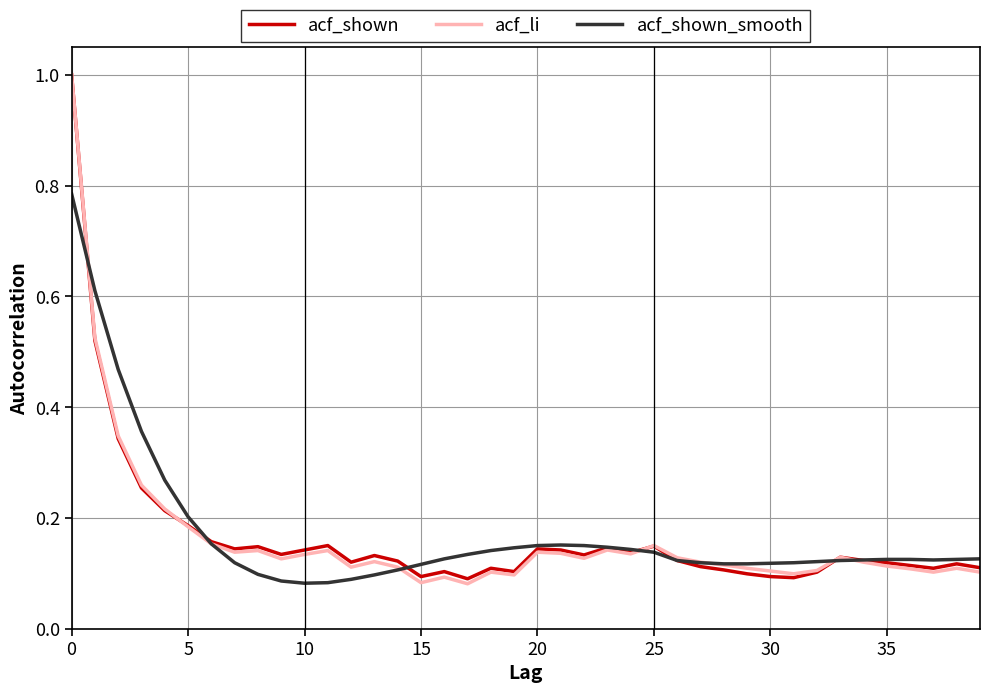

What is the greatest value displayed?

1.0